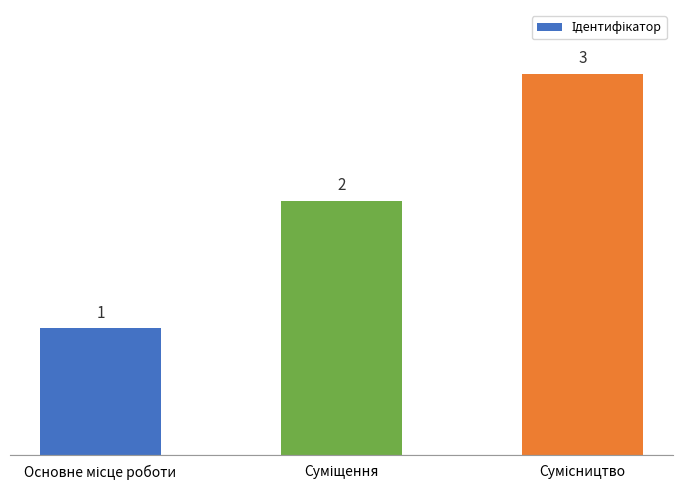

Count the values in the range 1 to 3.

3